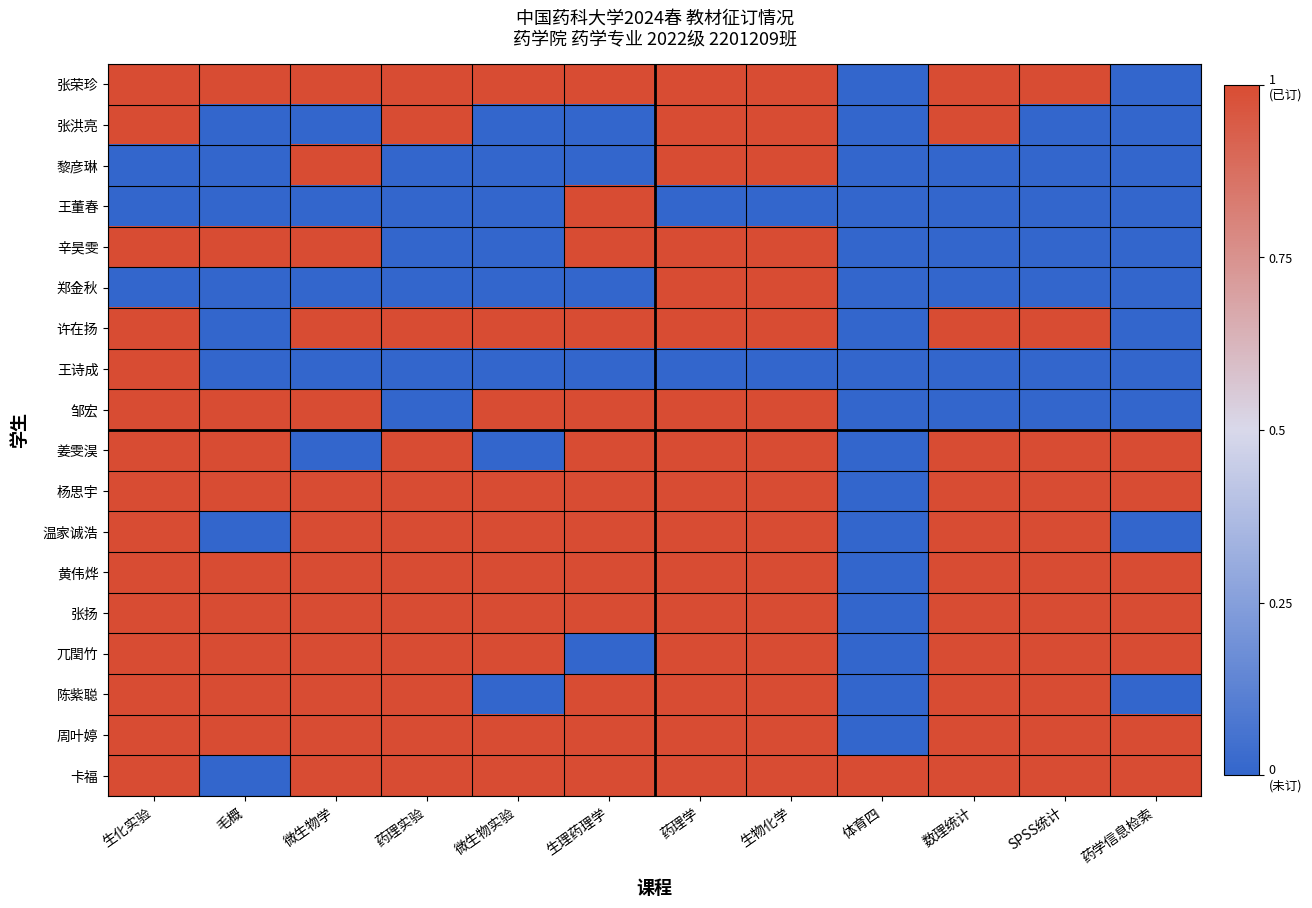

Reading left to right, list all the values displayed in this chart.

张荣珍: 生化实验=1	毛概=1	微生物学=1	药理实验=1	微生物实验=1	生理药理学=1	药理学=1	生物化学=1	体育四=0	数理统计=1	SPSS统计=1	药学信息检索=0
张洪亮: 生化实验=1	毛概=0	微生物学=0	药理实验=1	微生物实验=0	生理药理学=0	药理学=1	生物化学=1	体育四=0	数理统计=1	SPSS统计=0	药学信息检索=0
黎彦琳: 生化实验=0	毛概=0	微生物学=1	药理实验=0	微生物实验=0	生理药理学=0	药理学=1	生物化学=1	体育四=0	数理统计=0	SPSS统计=0	药学信息检索=0
王董春: 生化实验=0	毛概=0	微生物学=0	药理实验=0	微生物实验=0	生理药理学=1	药理学=0	生物化学=0	体育四=0	数理统计=0	SPSS统计=0	药学信息检索=0
辛昊雯: 生化实验=1	毛概=1	微生物学=1	药理实验=0	微生物实验=0	生理药理学=1	药理学=1	生物化学=1	体育四=0	数理统计=0	SPSS统计=0	药学信息检索=0
郑金秋: 生化实验=0	毛概=0	微生物学=0	药理实验=0	微生物实验=0	生理药理学=0	药理学=1	生物化学=1	体育四=0	数理统计=0	SPSS统计=0	药学信息检索=0
许在扬: 生化实验=1	毛概=0	微生物学=1	药理实验=1	微生物实验=1	生理药理学=1	药理学=1	生物化学=1	体育四=0	数理统计=1	SPSS统计=1	药学信息检索=0
王诗成: 生化实验=1	毛概=0	微生物学=0	药理实验=0	微生物实验=0	生理药理学=0	药理学=0	生物化学=0	体育四=0	数理统计=0	SPSS统计=0	药学信息检索=0
邹宏: 生化实验=1	毛概=1	微生物学=1	药理实验=0	微生物实验=1	生理药理学=1	药理学=1	生物化学=1	体育四=0	数理统计=0	SPSS统计=0	药学信息检索=0
姜雯淏: 生化实验=1	毛概=1	微生物学=0	药理实验=1	微生物实验=0	生理药理学=1	药理学=1	生物化学=1	体育四=0	数理统计=1	SPSS统计=1	药学信息检索=1
杨思宇: 生化实验=1	毛概=1	微生物学=1	药理实验=1	微生物实验=1	生理药理学=1	药理学=1	生物化学=1	体育四=0	数理统计=1	SPSS统计=1	药学信息检索=1
温家诚浩: 生化实验=1	毛概=0	微生物学=1	药理实验=1	微生物实验=1	生理药理学=1	药理学=1	生物化学=1	体育四=0	数理统计=1	SPSS统计=1	药学信息检索=0
黄伟烨: 生化实验=1	毛概=1	微生物学=1	药理实验=1	微生物实验=1	生理药理学=1	药理学=1	生物化学=1	体育四=0	数理统计=1	SPSS统计=1	药学信息检索=1
张扬: 生化实验=1	毛概=1	微生物学=1	药理实验=1	微生物实验=1	生理药理学=1	药理学=1	生物化学=1	体育四=0	数理统计=1	SPSS统计=1	药学信息检索=1
兀閏竹: 生化实验=1	毛概=1	微生物学=1	药理实验=1	微生物实验=1	生理药理学=0	药理学=1	生物化学=1	体育四=0	数理统计=1	SPSS统计=1	药学信息检索=1
陈紫聪: 生化实验=1	毛概=1	微生物学=1	药理实验=1	微生物实验=0	生理药理学=1	药理学=1	生物化学=1	体育四=0	数理统计=1	SPSS统计=1	药学信息检索=0
周叶婷: 生化实验=1	毛概=1	微生物学=1	药理实验=1	微生物实验=1	生理药理学=1	药理学=1	生物化学=1	体育四=0	数理统计=1	SPSS统计=1	药学信息检索=1
卡福: 生化实验=1	毛概=0	微生物学=1	药理实验=1	微生物实验=1	生理药理学=1	药理学=1	生物化学=1	体育四=1	数理统计=1	SPSS统计=1	药学信息检索=1